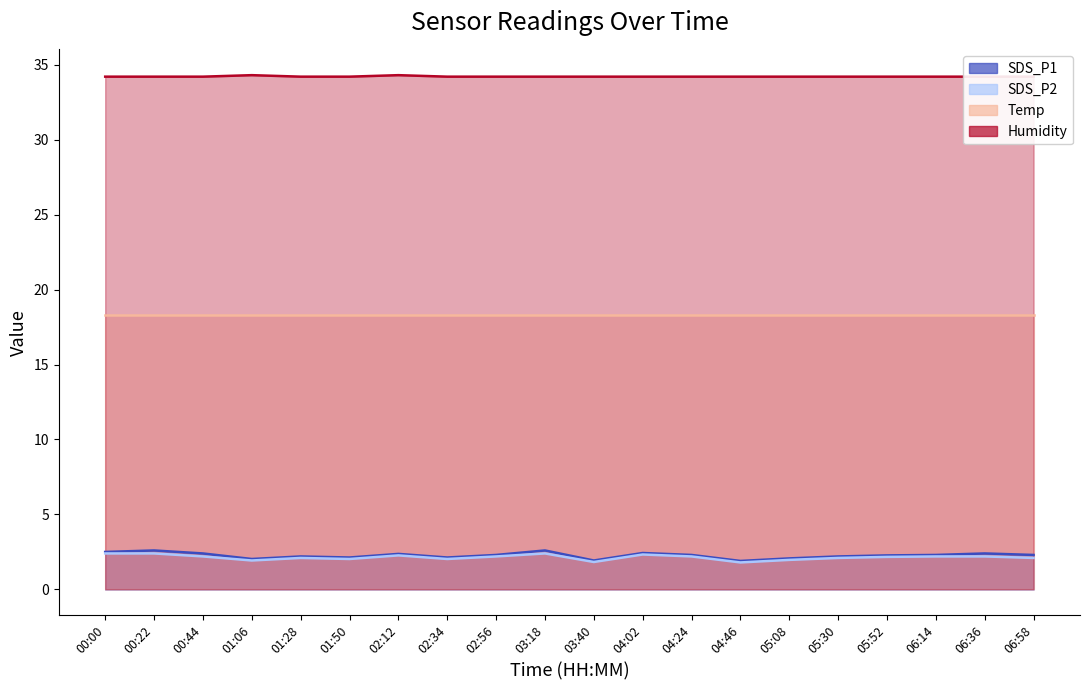

What is the spread (max minus min) of values at 04:02?

31.9